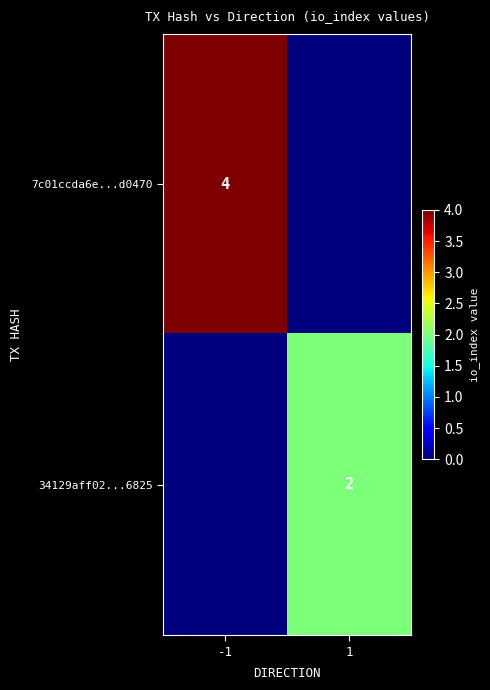

At which category is the sum across all series the highest?

-1